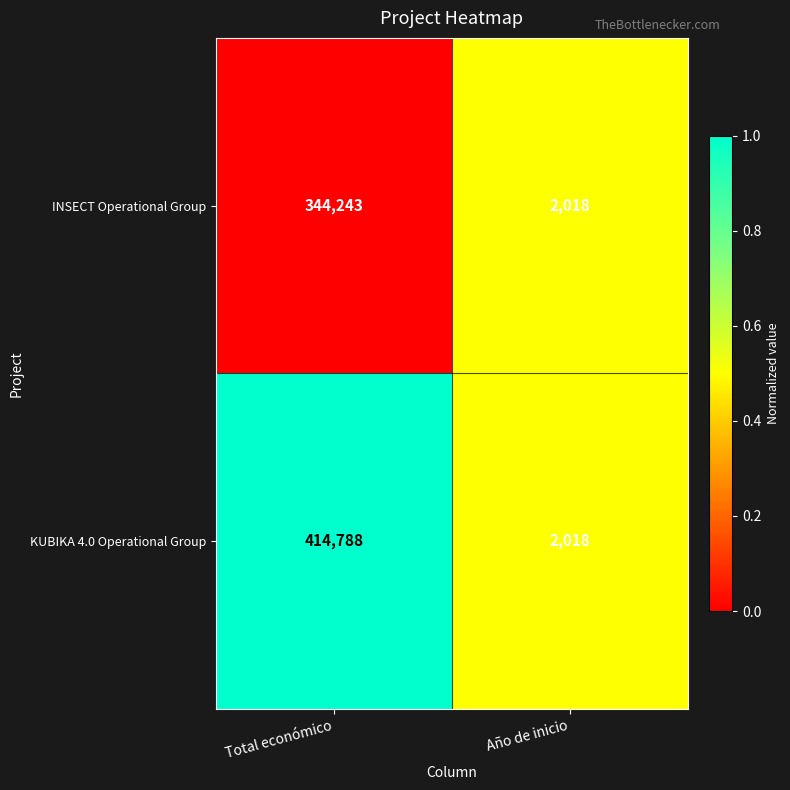

What is the sum of the INSECT Operational Group values at Año de inicio and Total económico?

346261